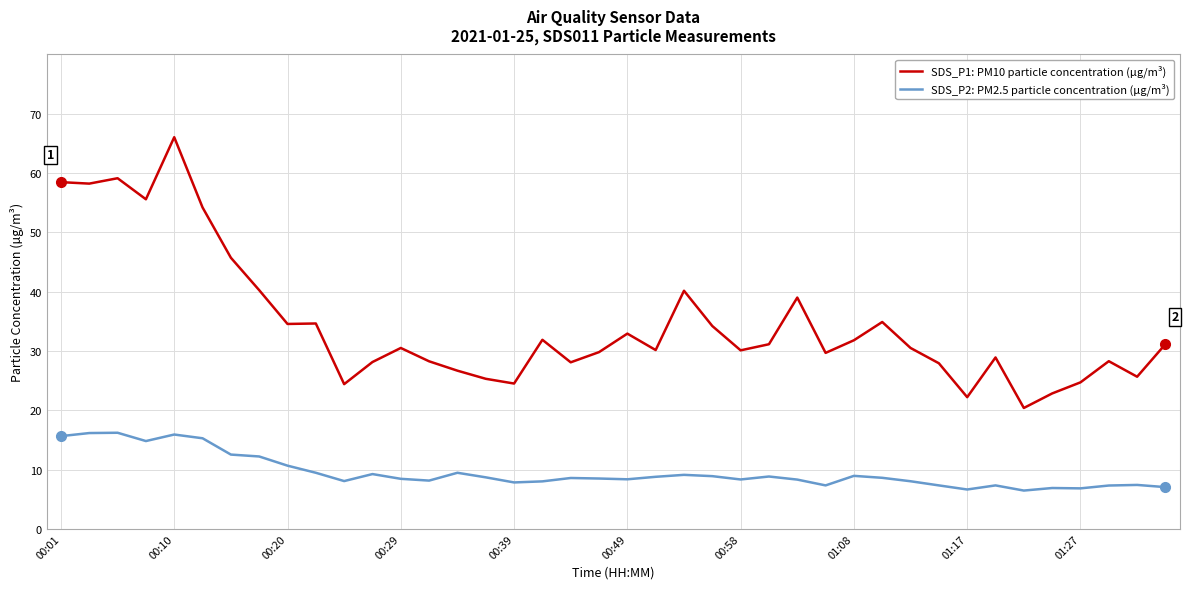

Count the number of categories in the chart.

40